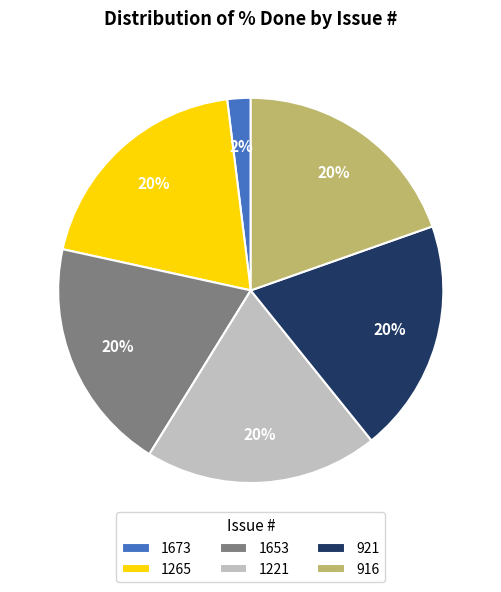

To the nearest percent, what percentage of the pie is 921?

20%